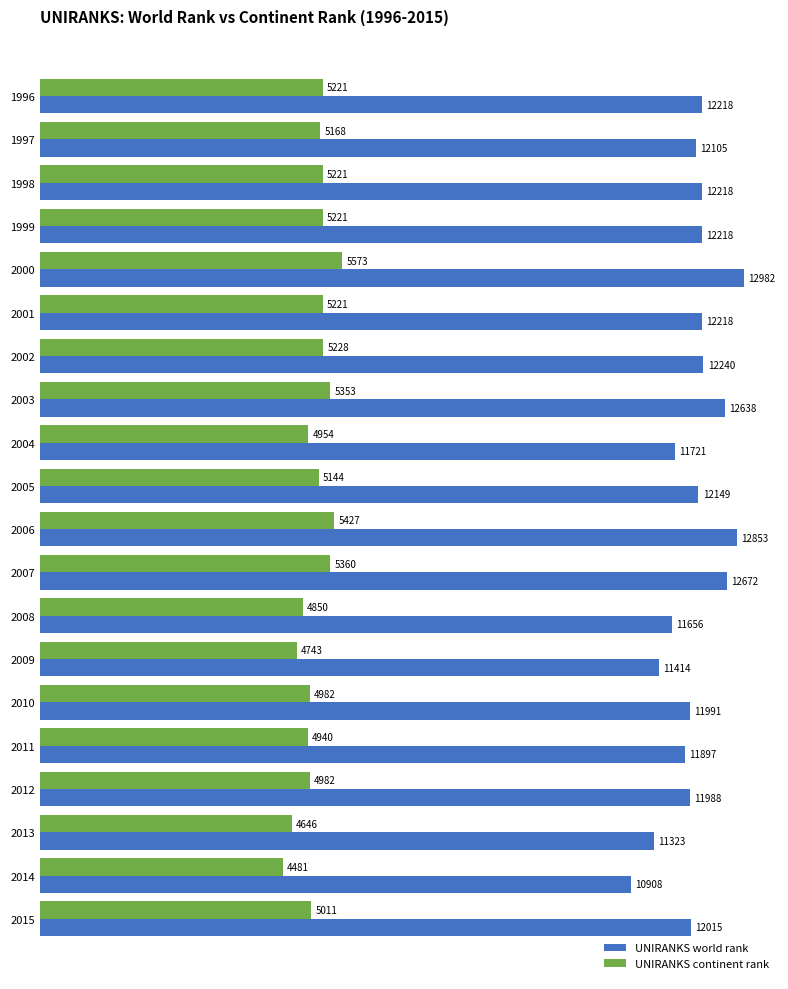

What is the sum of all UNIRANKS world rank values?

241424